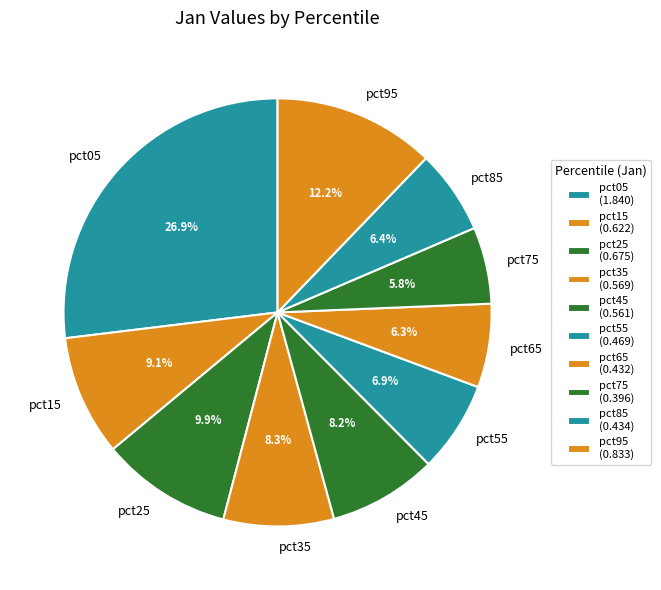

True or false: pct15 accounts for 3% of the total.

False